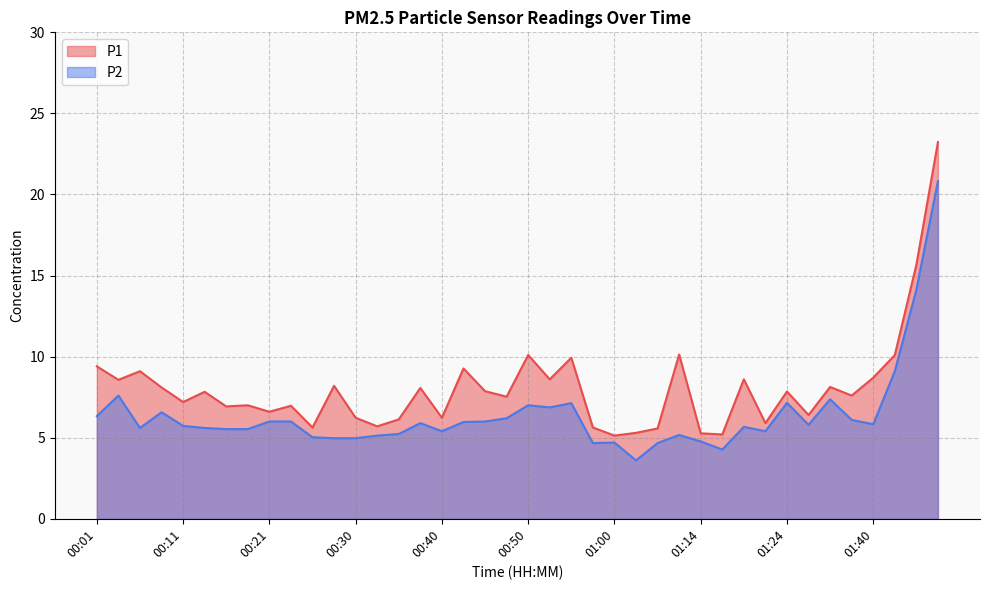

True or false: P2 and P1 cross at least once.

False